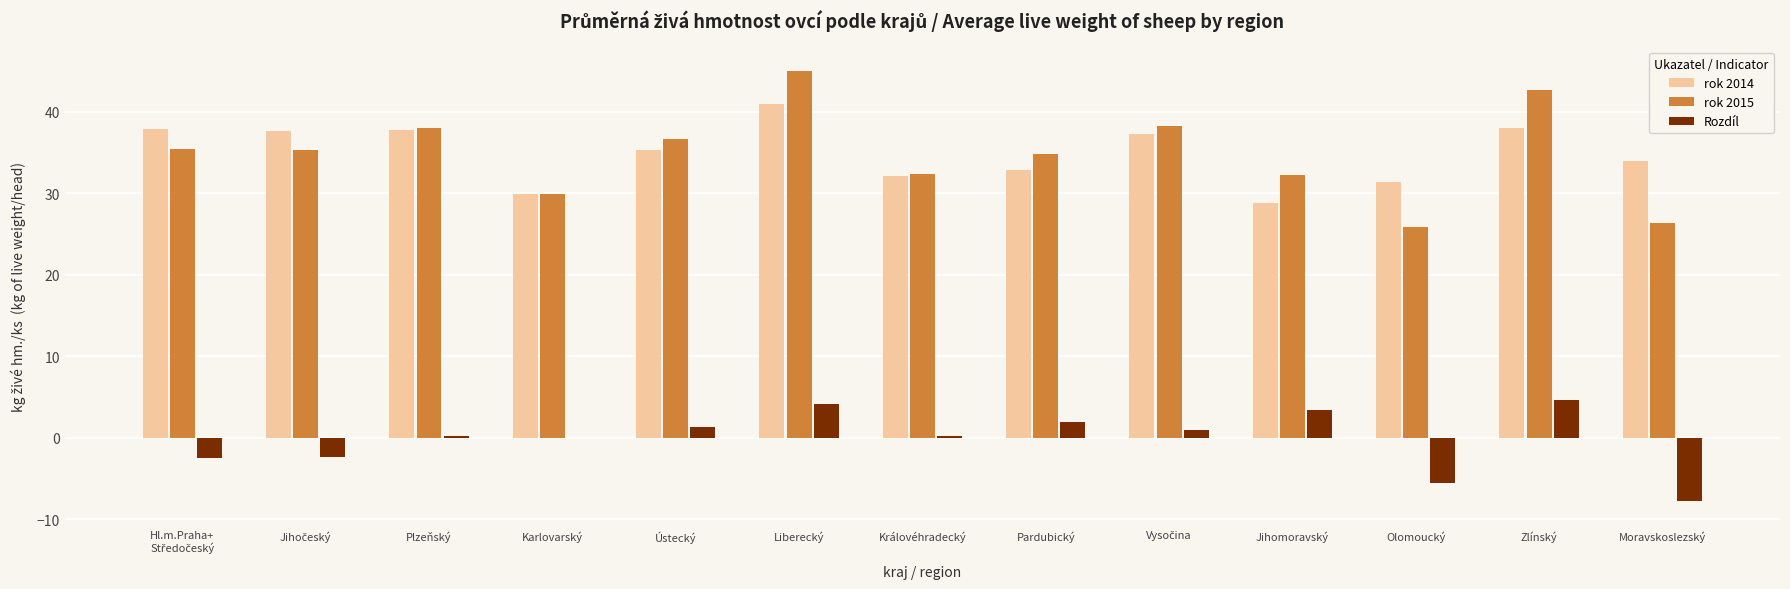

True or false: rok 2015 has a value of 32.3 at Královéhradecký.

True